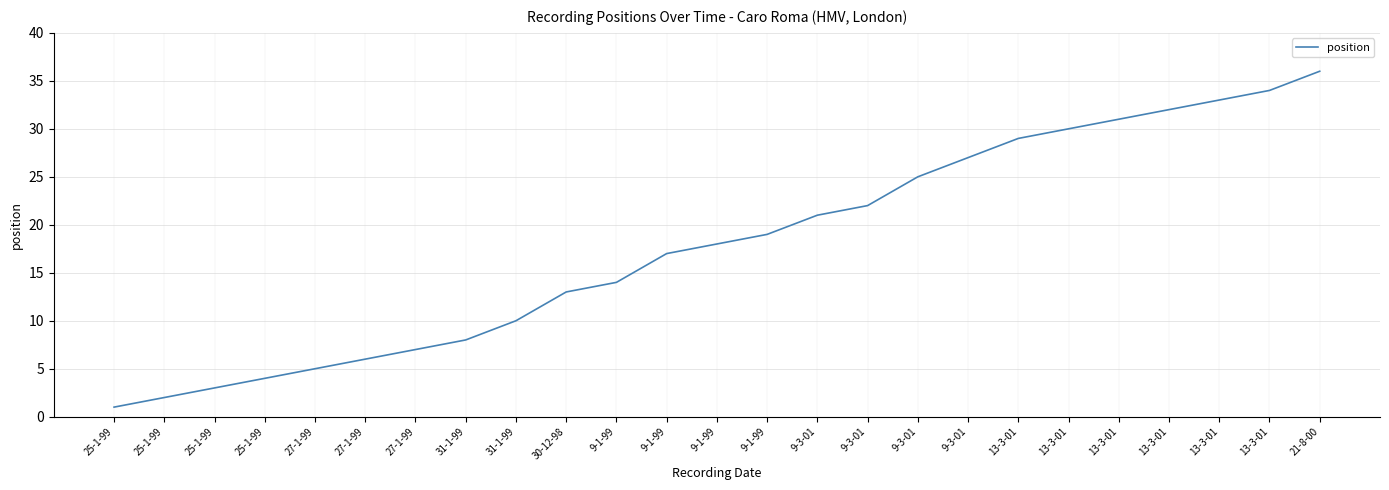

What is the value of the 8th point from the left?

8